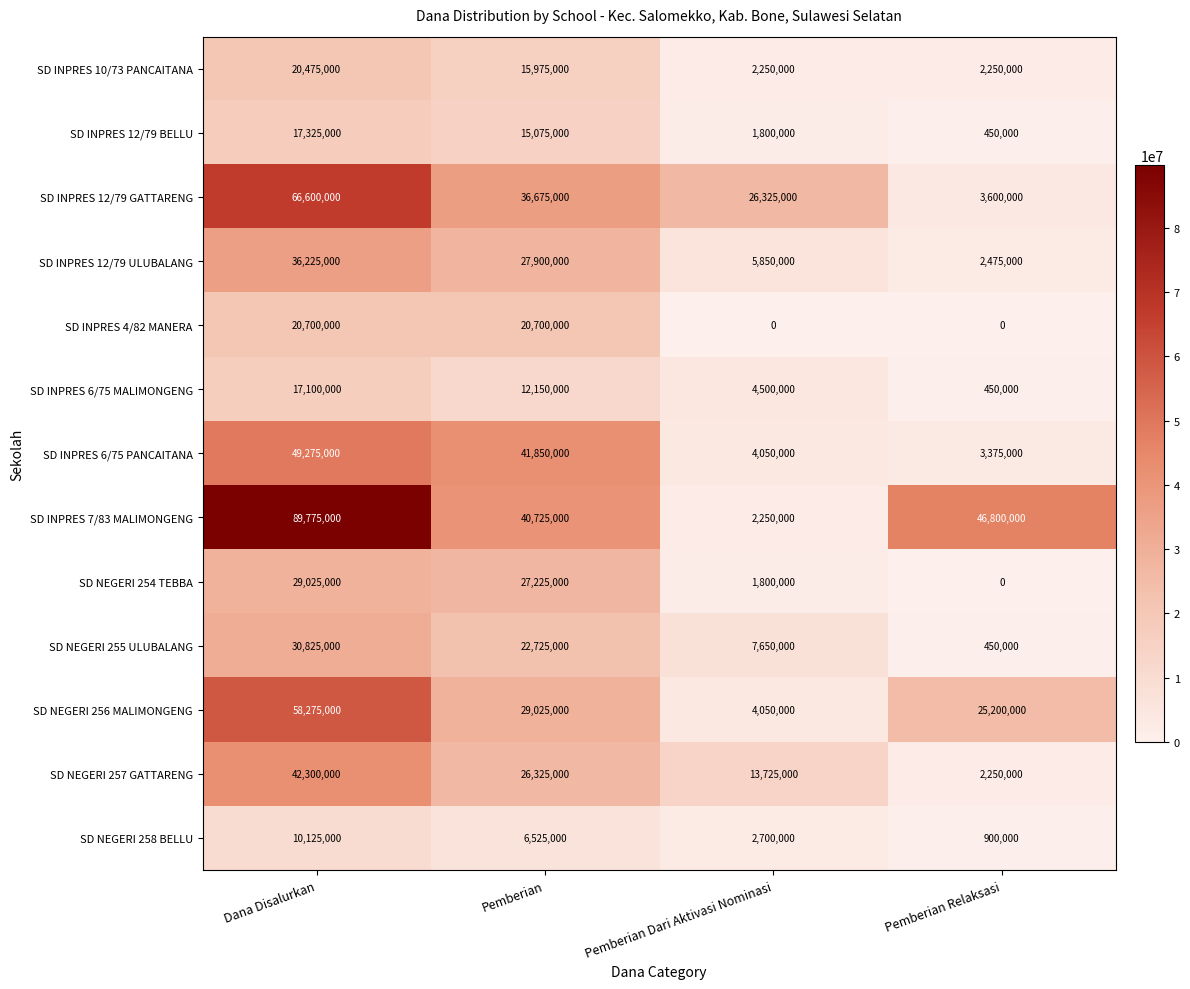

What is the greatest value displayed?

89775000